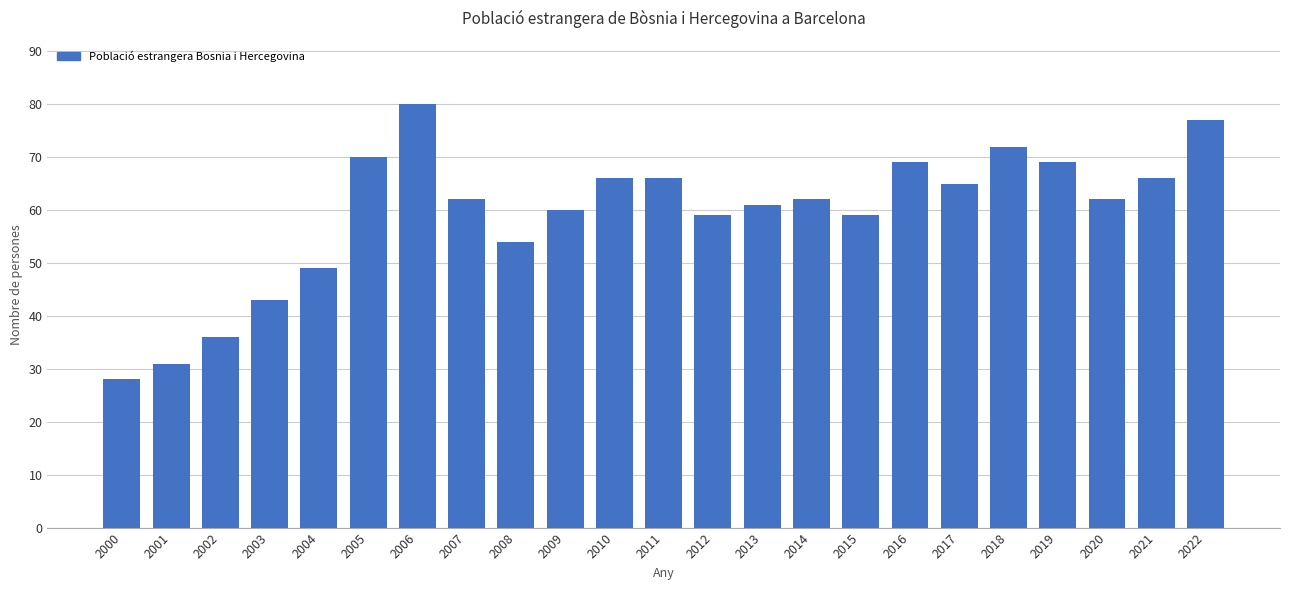

Reading left to right, what are all the values shown in this chart?

2000=28	2001=31	2002=36	2003=43	2004=49	2005=70	2006=80	2007=62	2008=54	2009=60	2010=66	2011=66	2012=59	2013=61	2014=62	2015=59	2016=69	2017=65	2018=72	2019=69	2020=62	2021=66	2022=77